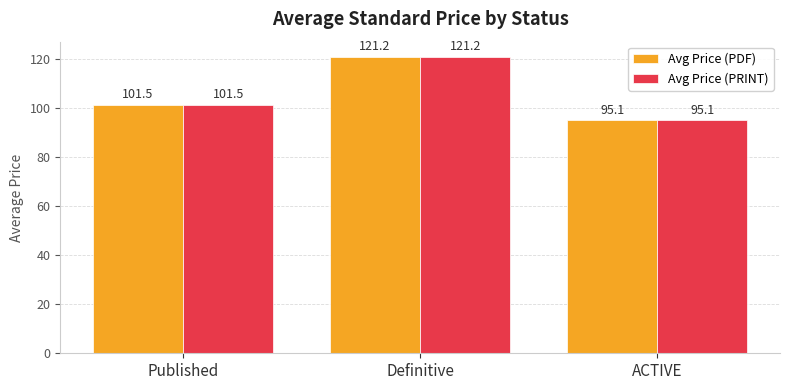

What is the label of the 3rd bar from the left?

ACTIVE